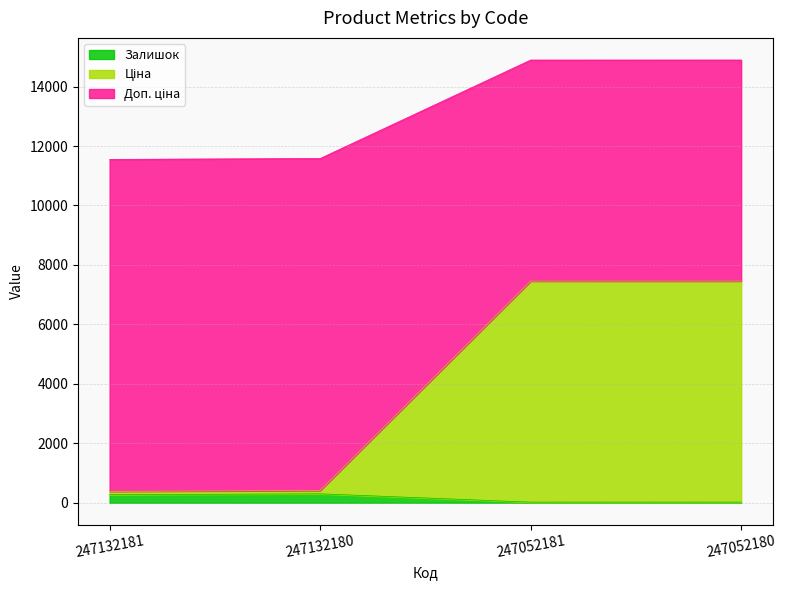

Rank the series by their average value, from highest to lowest.

Доп. ціна, Ціна, Залишок